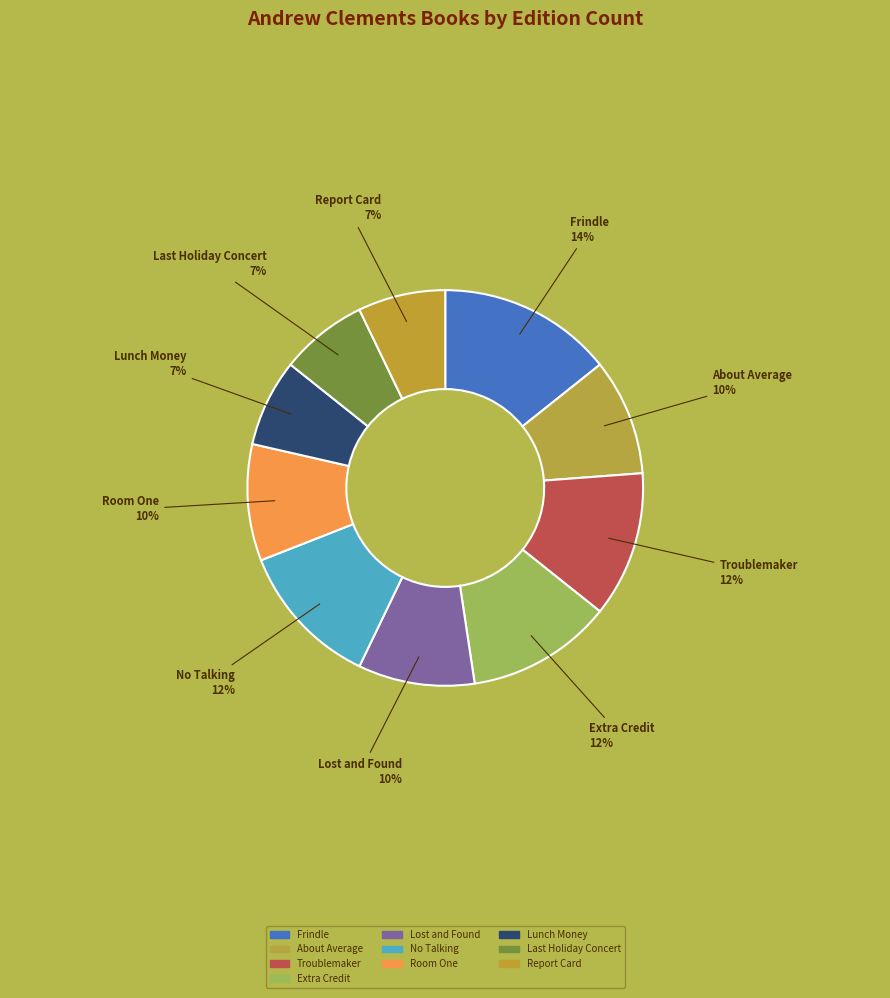

Which has a higher value, Report Card or Frindle?

Frindle